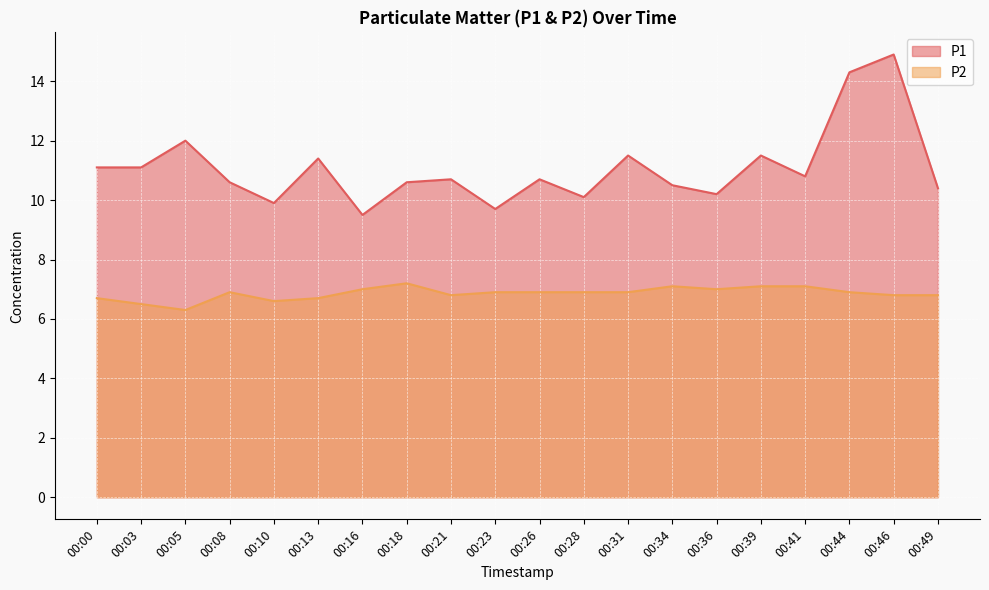

What is the difference between the second highest and minimum values in the P2 series?

0.8